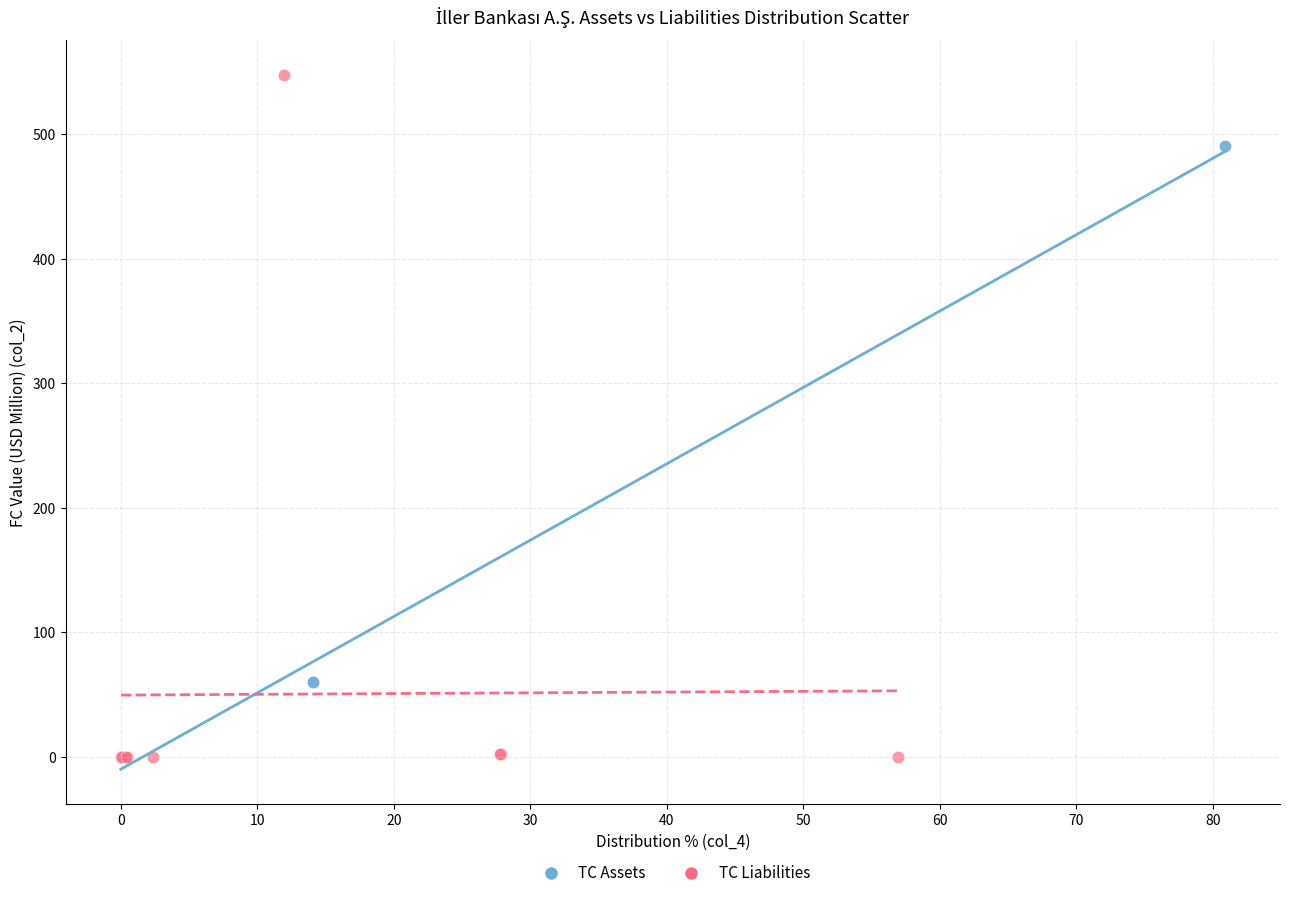

Which series reaches the maximum Y coordinate?

TC Liabilities